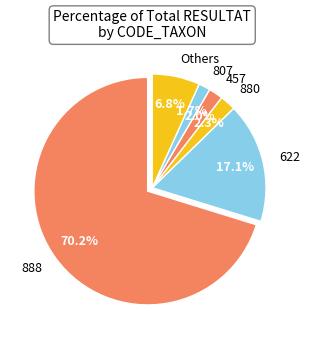

Between 880 and Others, which is larger?

Others